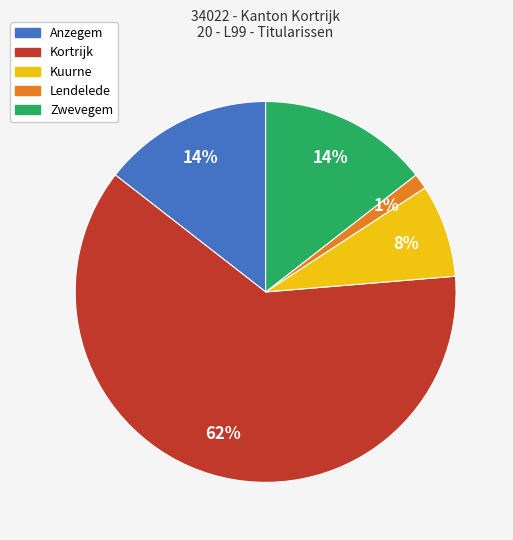

True or false: Zwevegem accounts for 14% of the total.

True